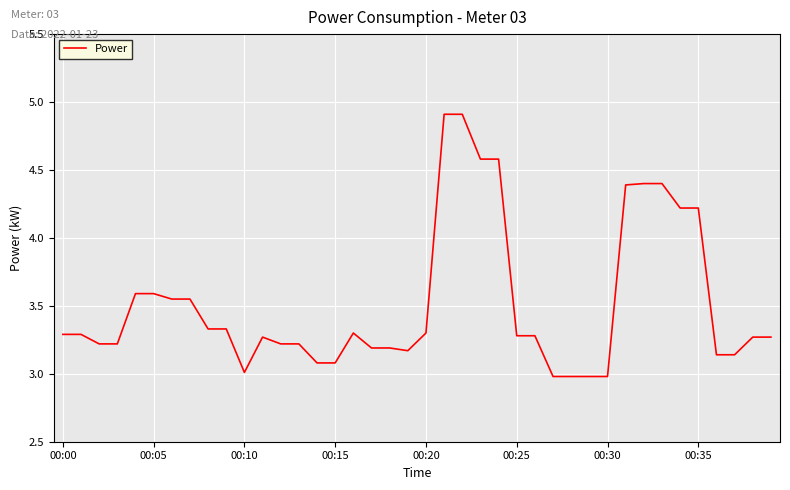

What is the difference between the maximum and minimum values?

1.9